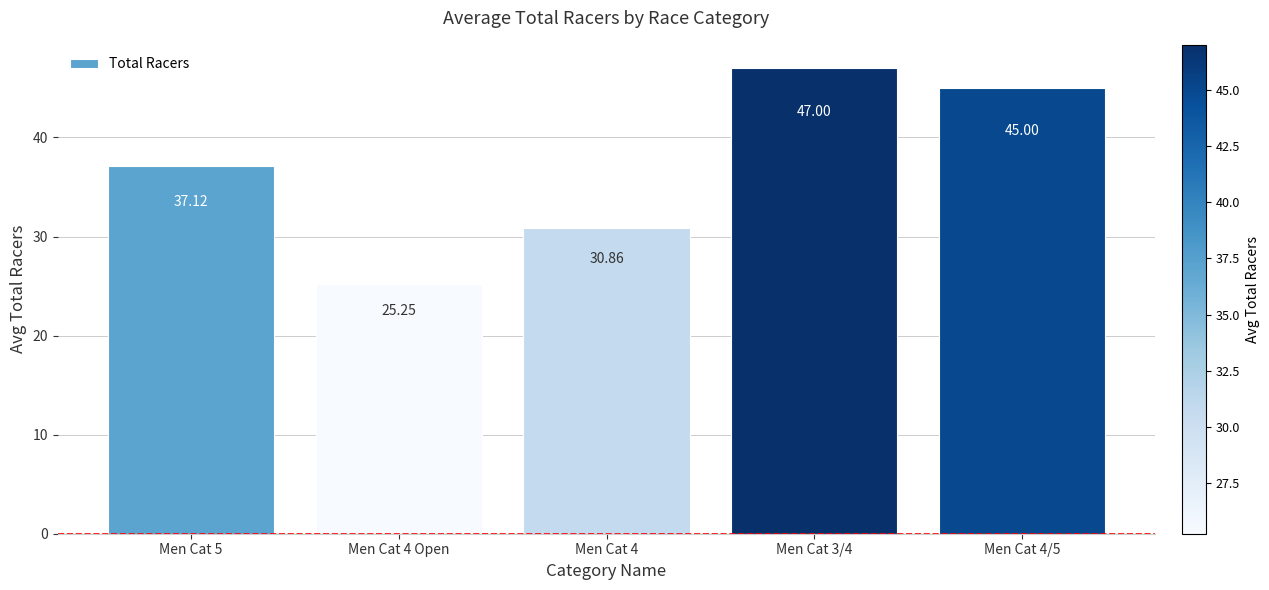

The value at Men Cat 5 is 37.1. True or false?

True